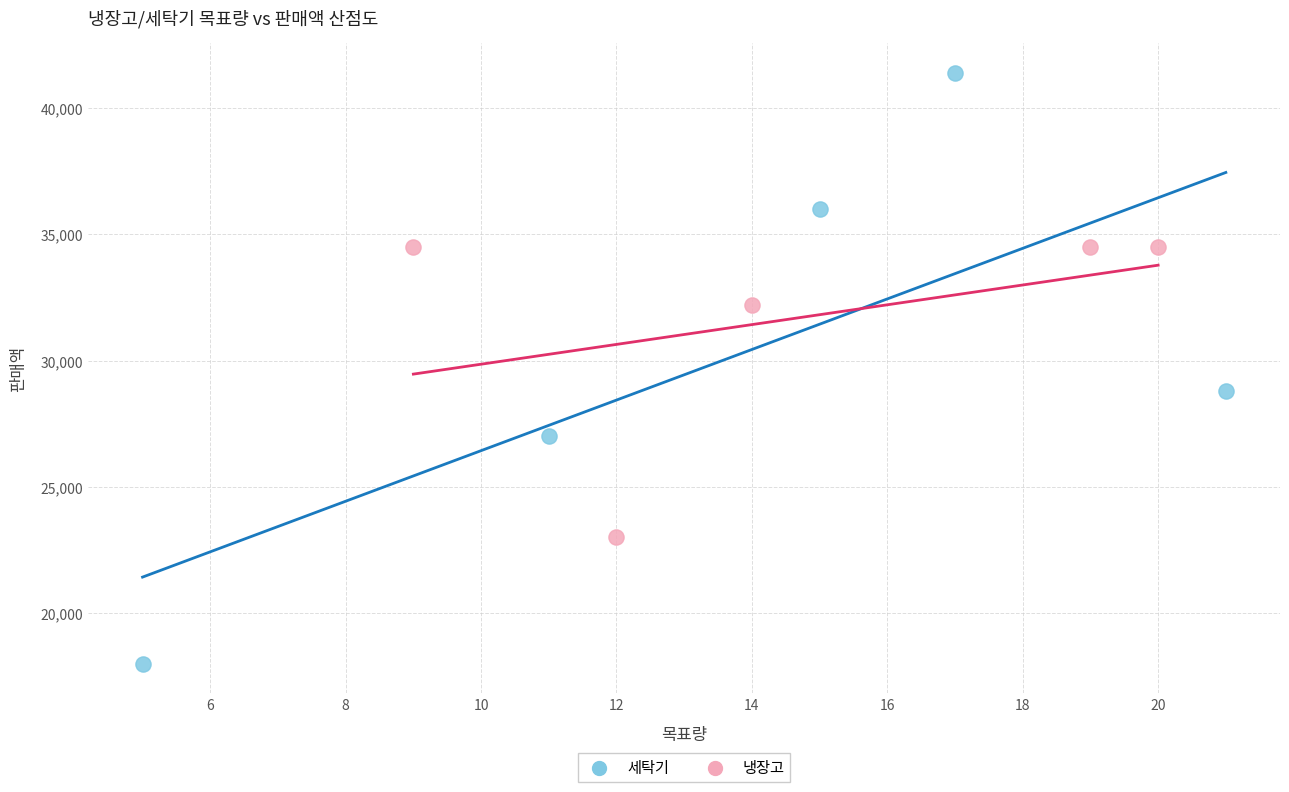

Which series reaches the minimum Y coordinate?

세탁기